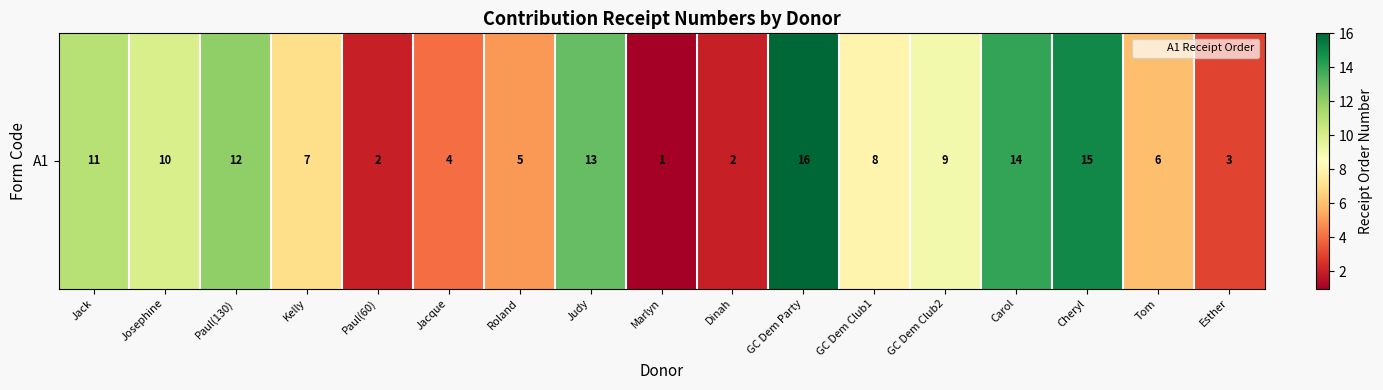

Which category has the lowest value across all series?

Marlyn